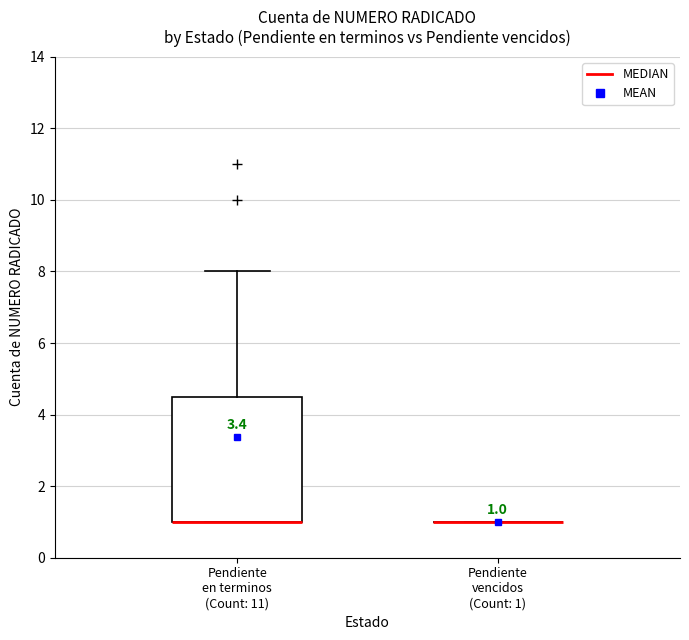

Comparing the boxes themselves (not the whiskers), which one is the tallest?

Pendiente en terminos (Count: 11)